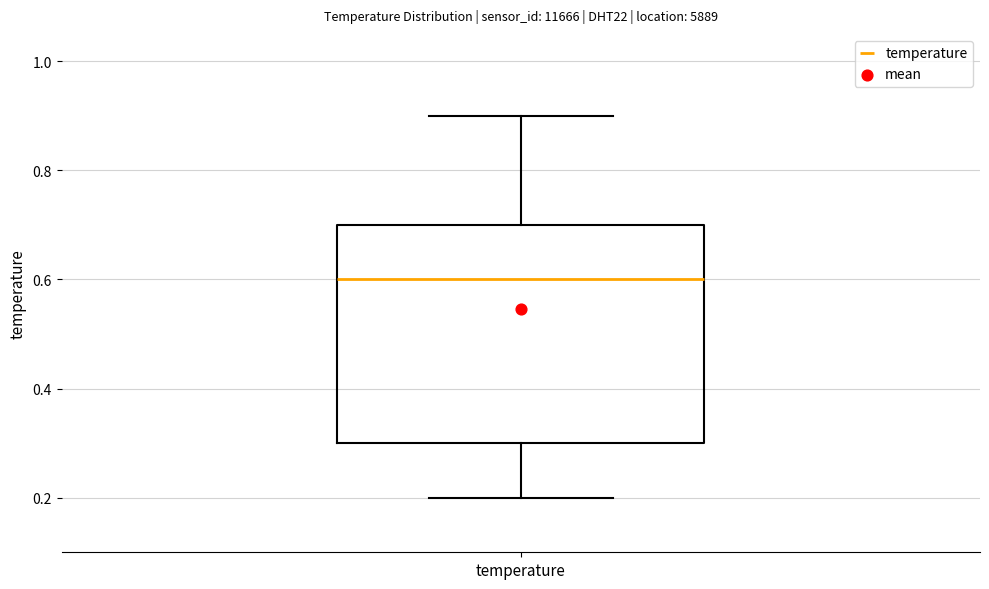

Read this box plot against the y-axis: the position of the median line, the range covered by the box, and the ends of both whiskers. The values are not printed on the chart, so give them approximately, as read against the axis.

median 0.6, box 0.3 to 0.7, whiskers 0.2 to 0.9